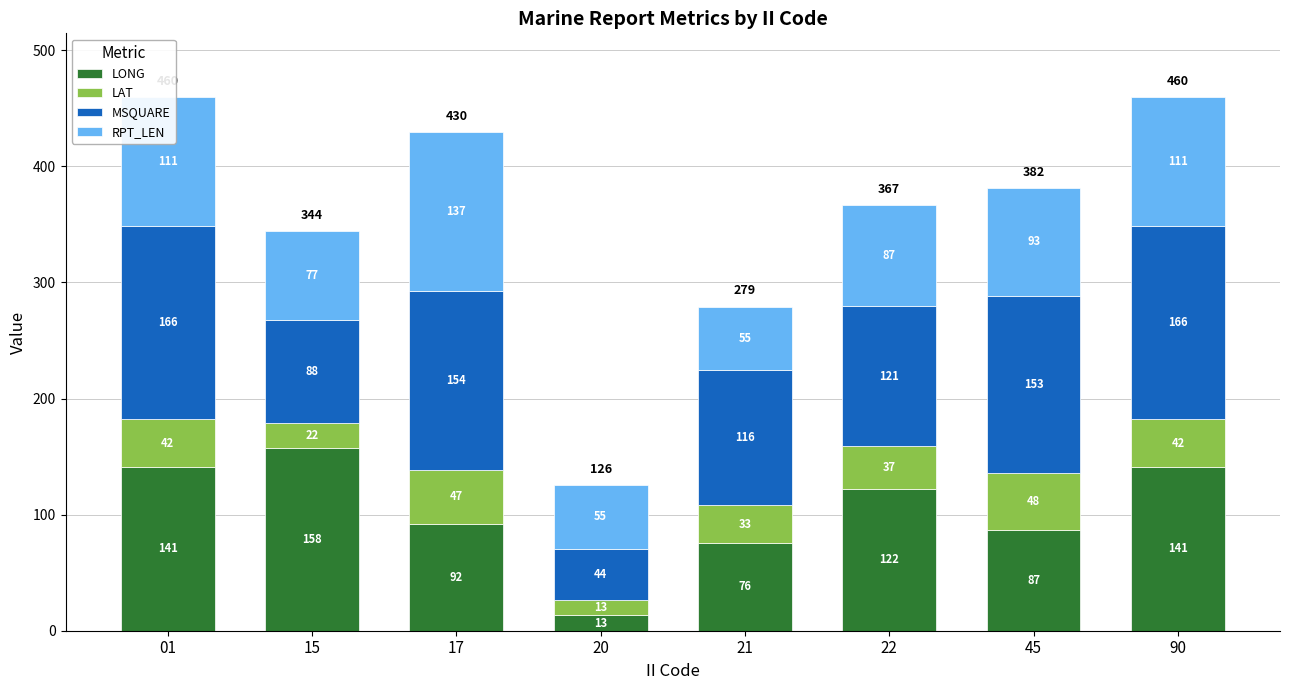

What is the minimum value for LONG?

13.3